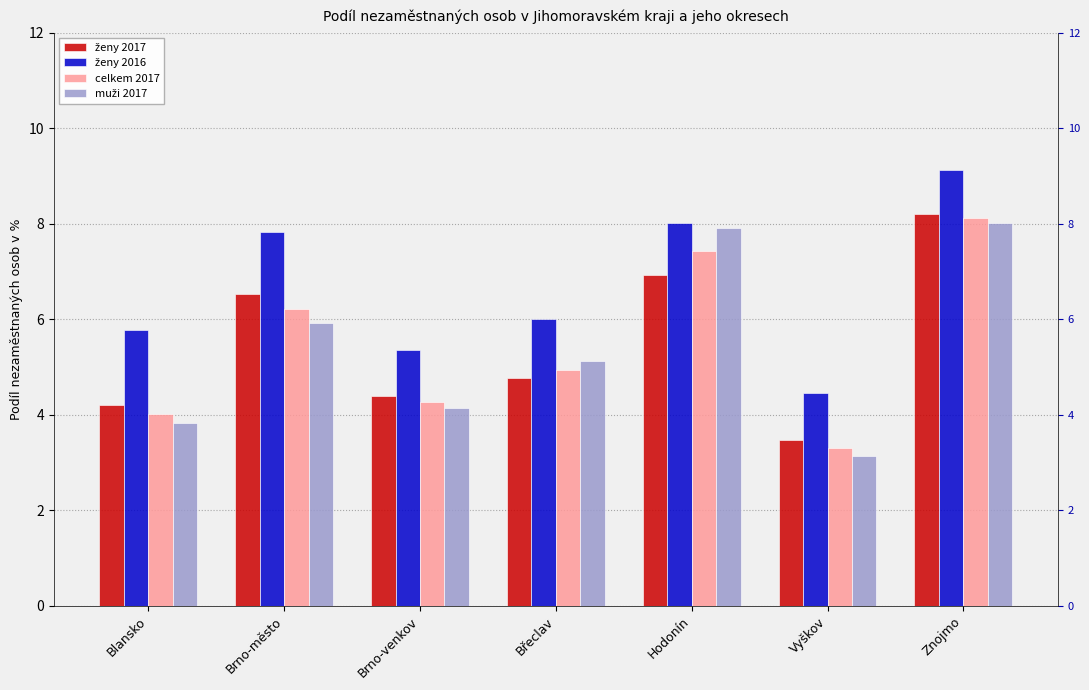

How many distinct data groups are displayed?

4